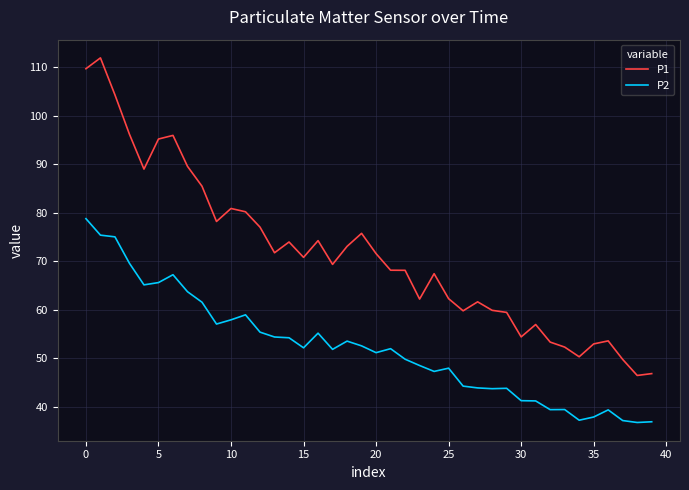

Which series has the largest total across all categories?

P1